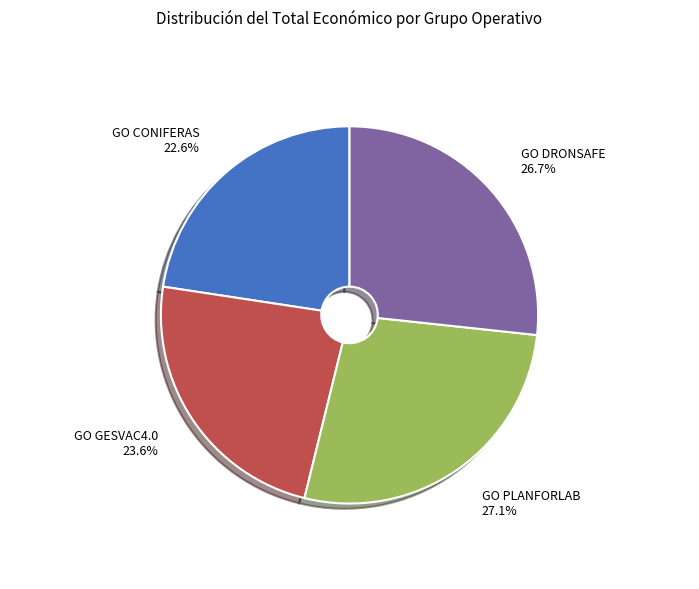

What percentage is NOT represented by GO PLANFORLAB?

72.9%